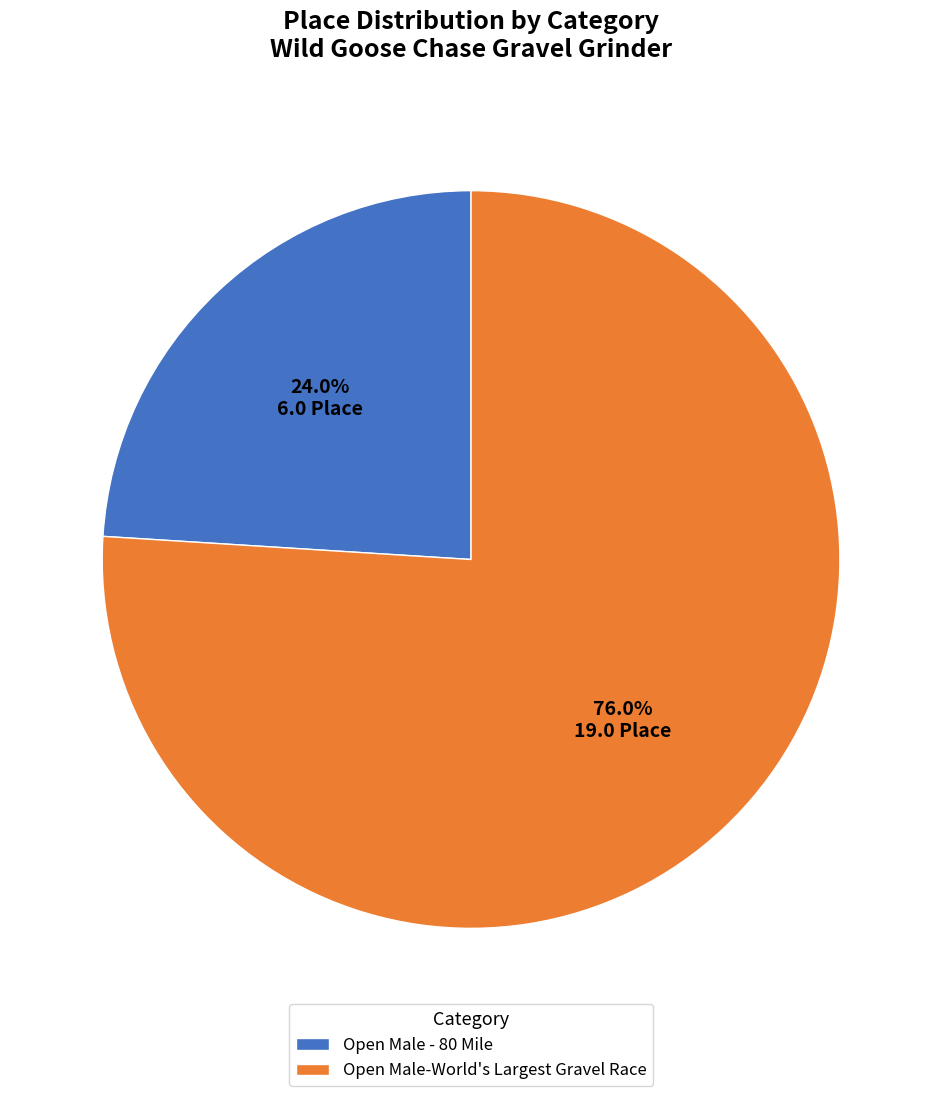

How many slices are in this pie chart?

2